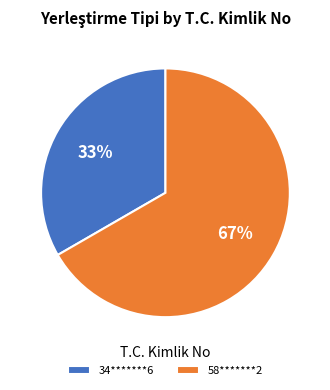

To the nearest percent, what portion does 34*******6 represent?

33%